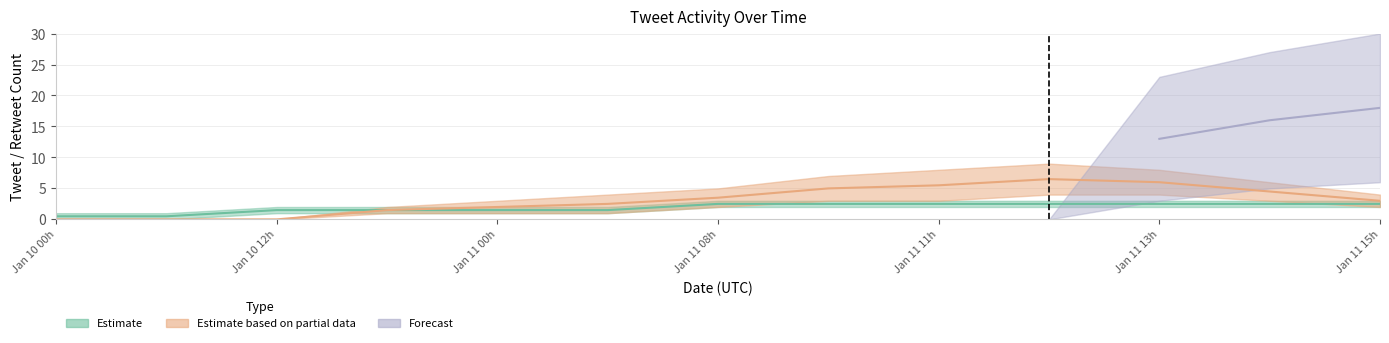

The value of Estimate_upper at 2021-01-10 is 1. True or false?

False